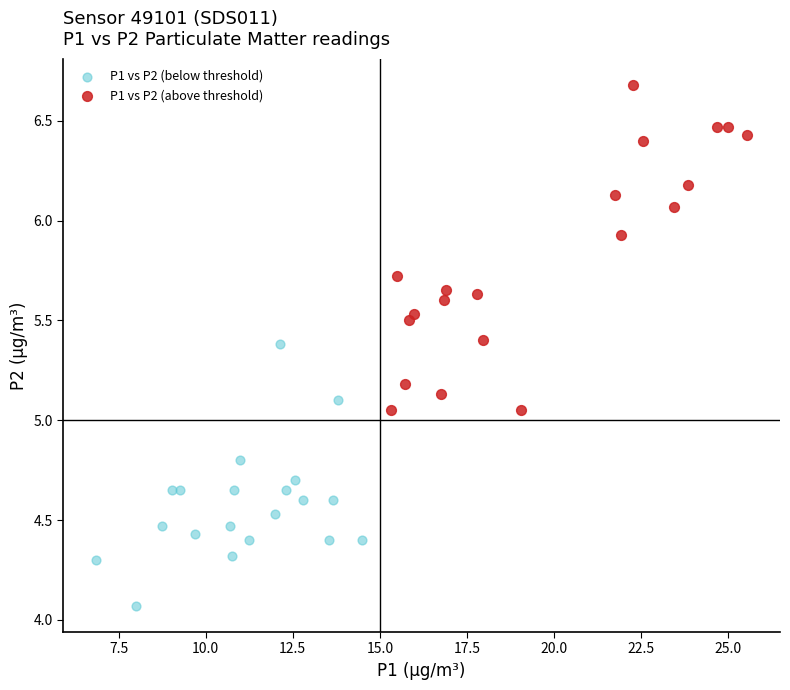

Which series contains the highest Y value?

P1 vs P2 (above threshold)